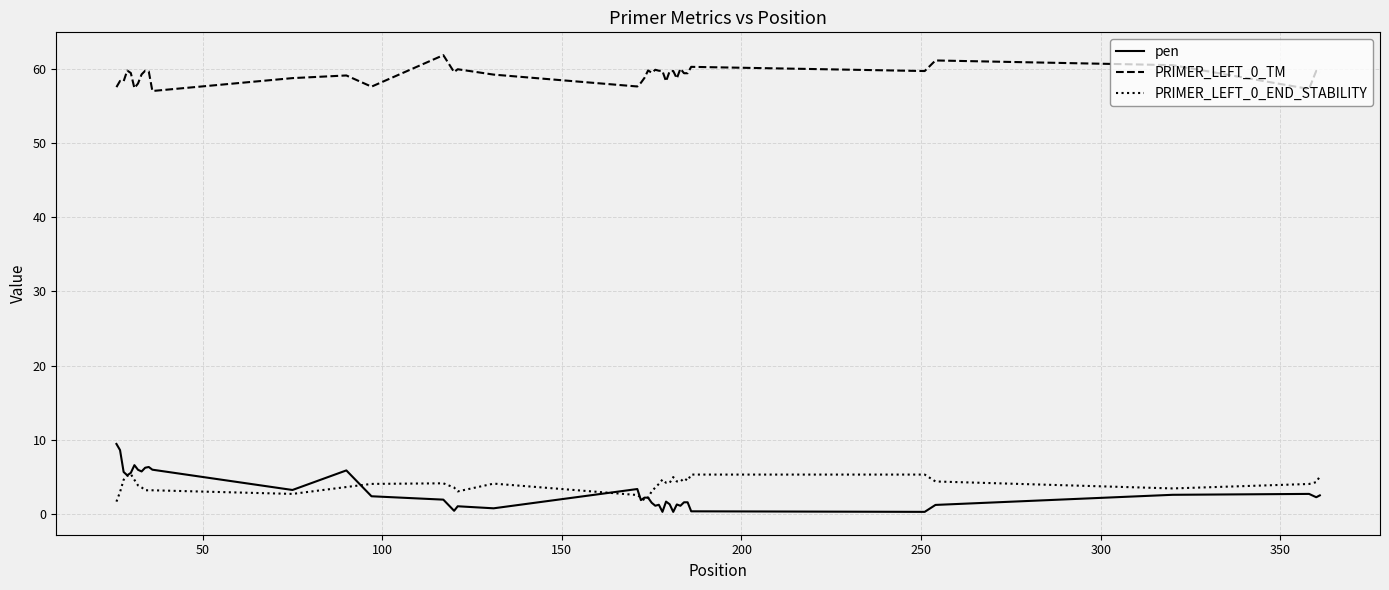

True or false: pen and PRIMER_LEFT_0_TM cross at least once.

False